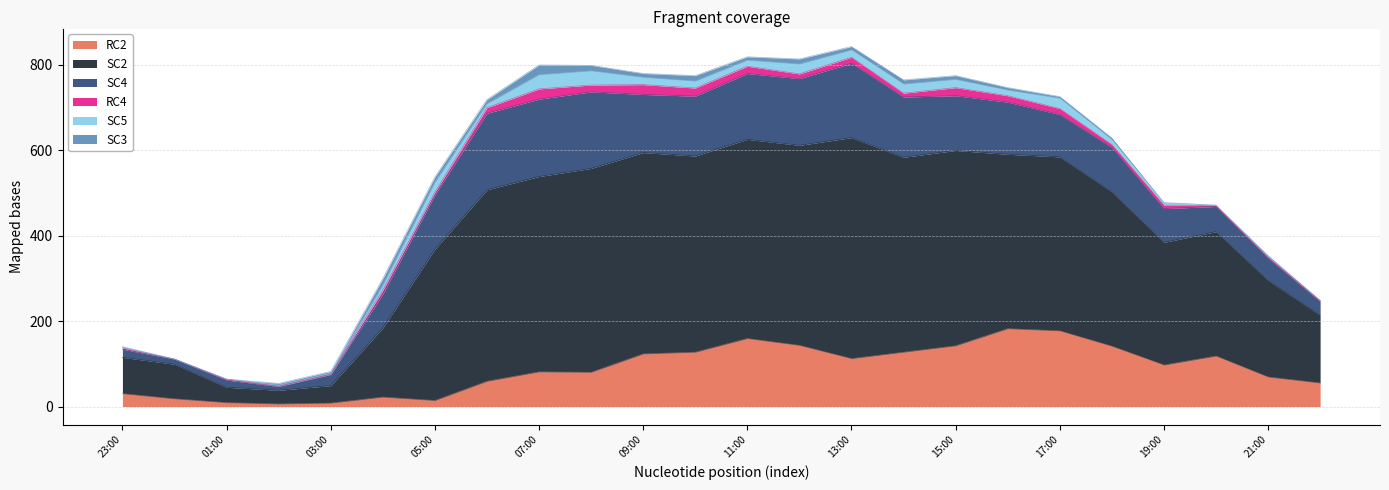

What is the highest value of the SC3 series?

23